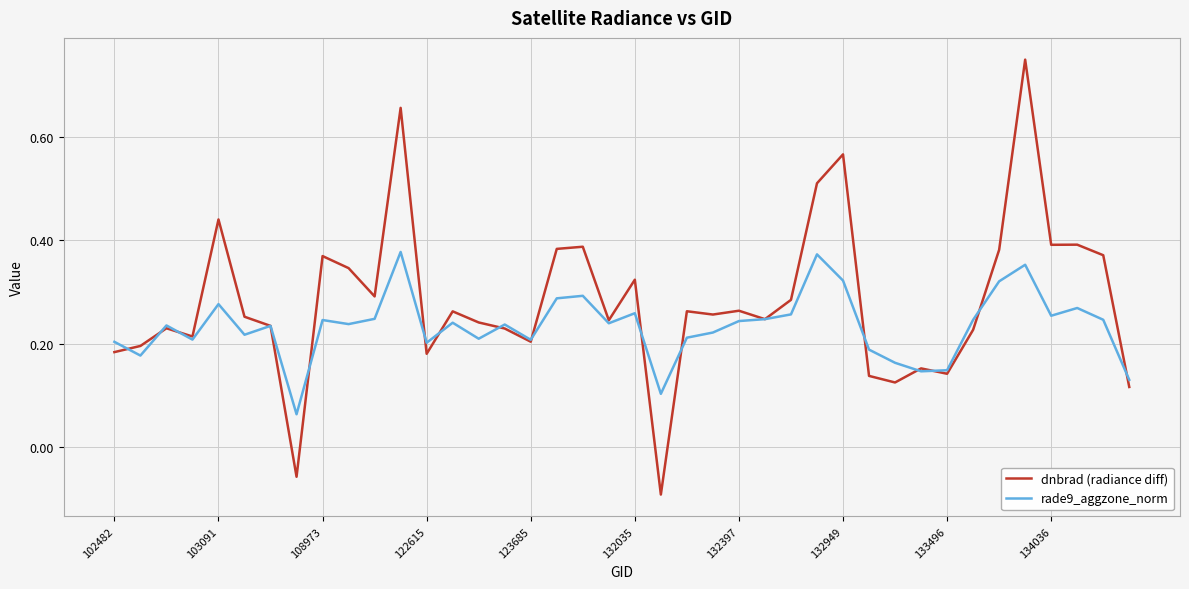

Which series has the largest total across all categories?

dnbrad (radiance diff)